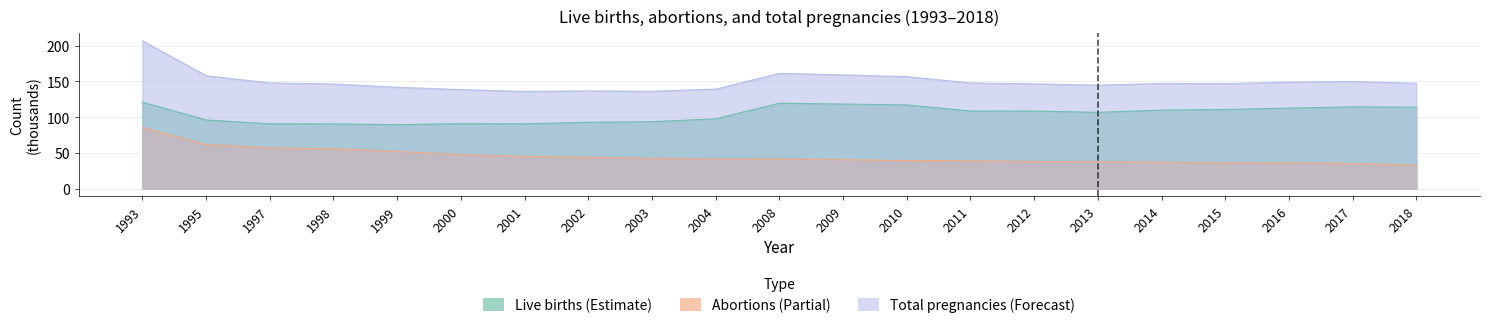

True or false: Abortions and Total pregnancies intersect in this chart.

False